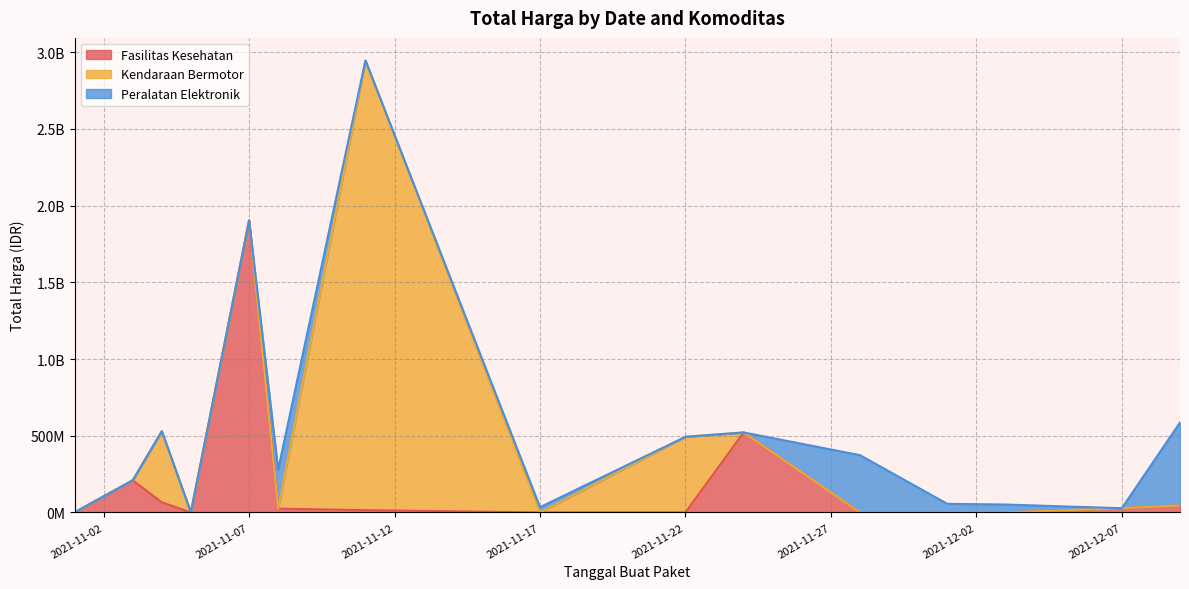

Does the chart have visible grid lines?

Yes